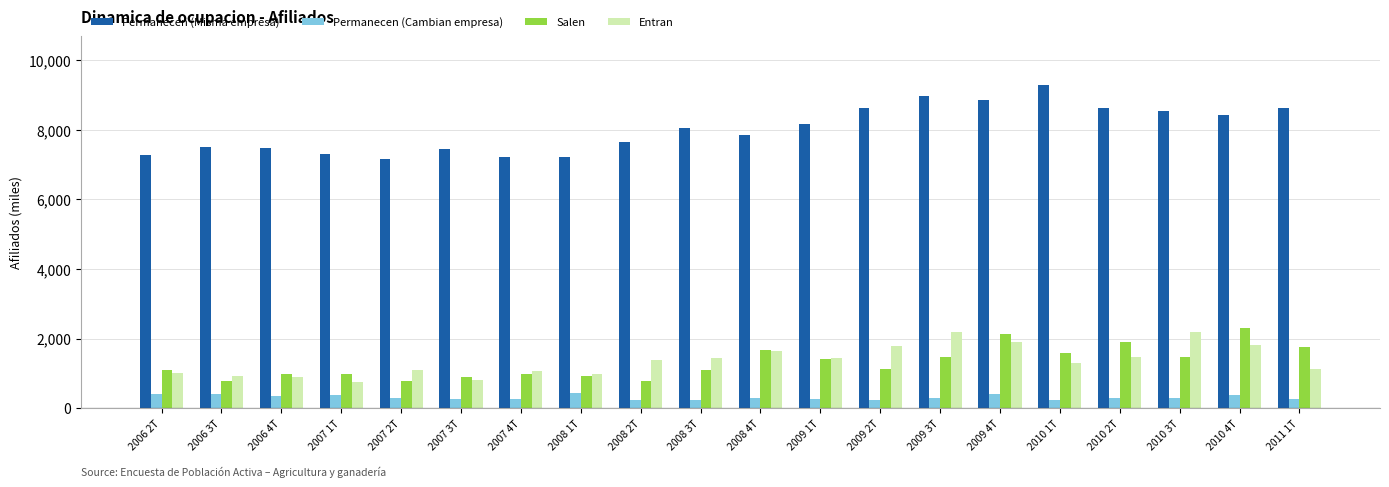

How many values in the Permanecen (Cambian empresa) series are below 279?

10